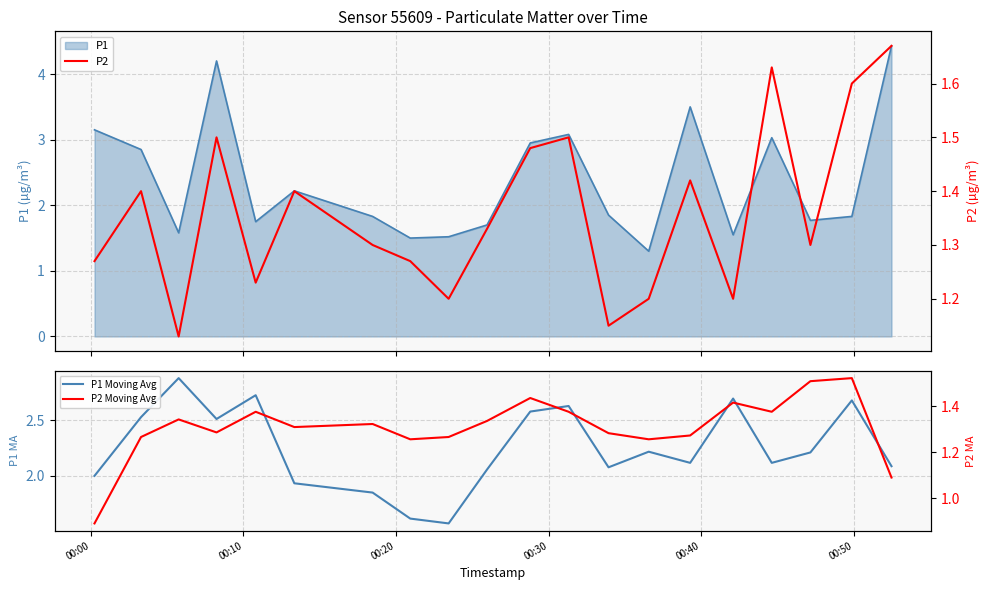

What is the sum of all P1 Moving Avg values?

45.1